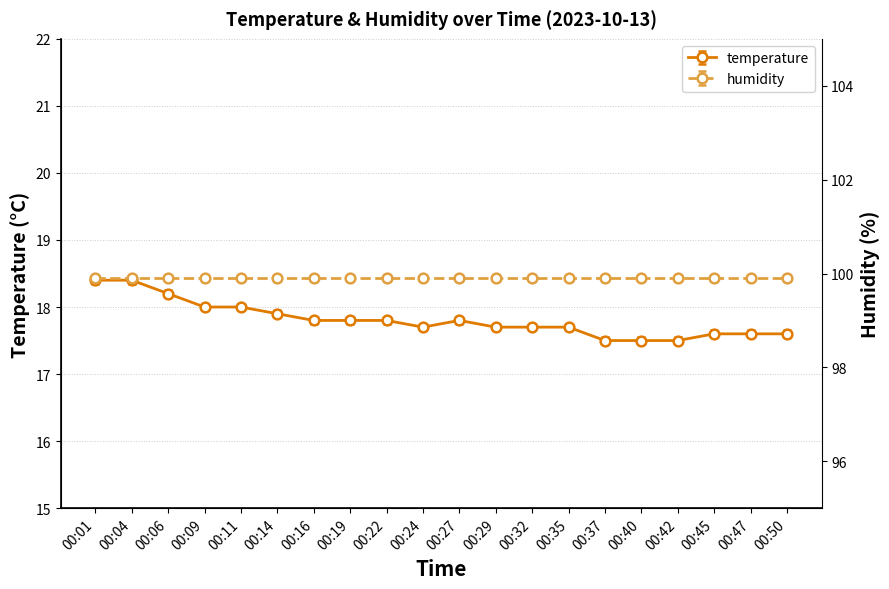

At which label is the value closest to 17?

00:37